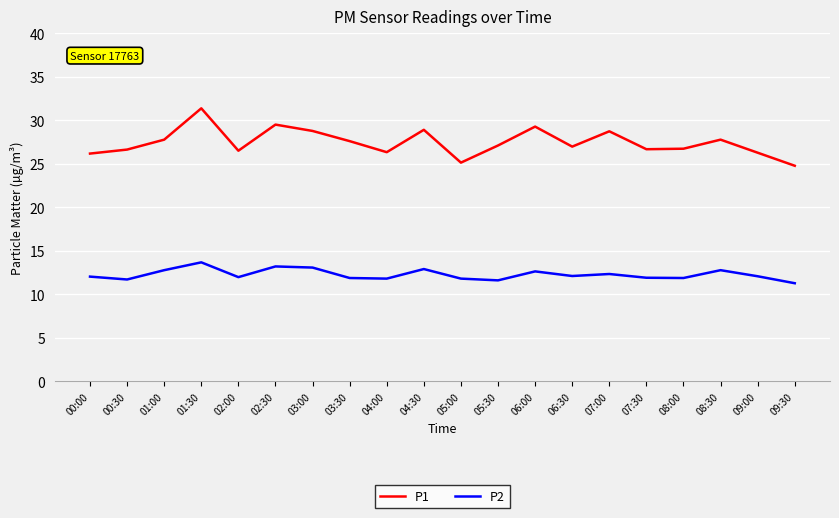

Read the P2 value at 02:30.

13.2